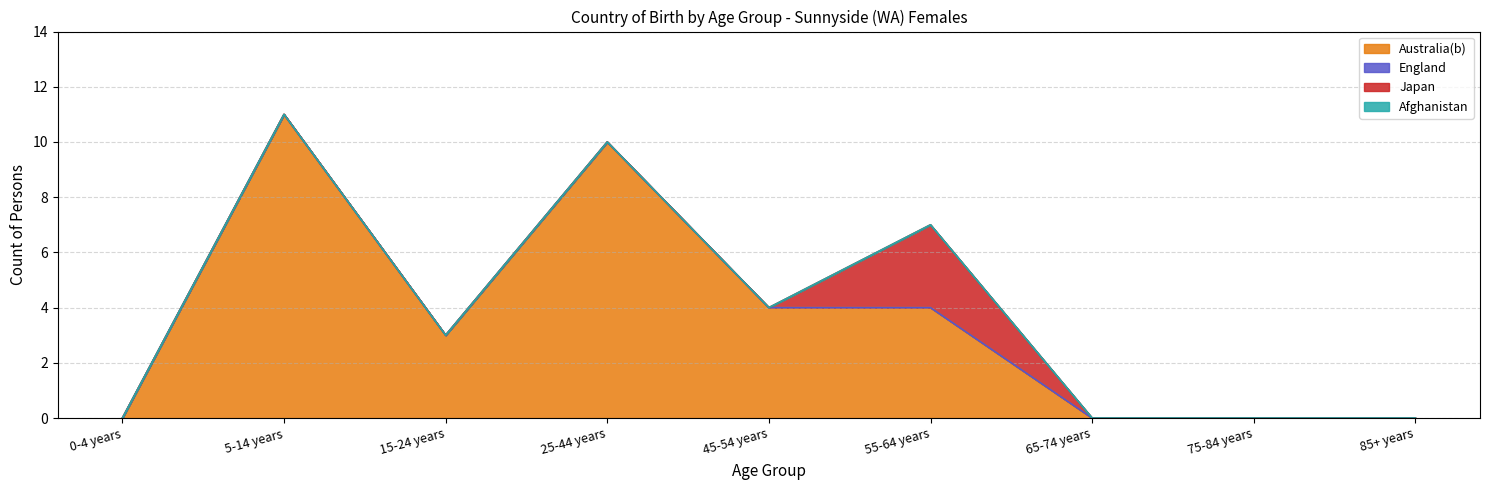

Where is the first local maximum for Australia(b)?

5-14 years